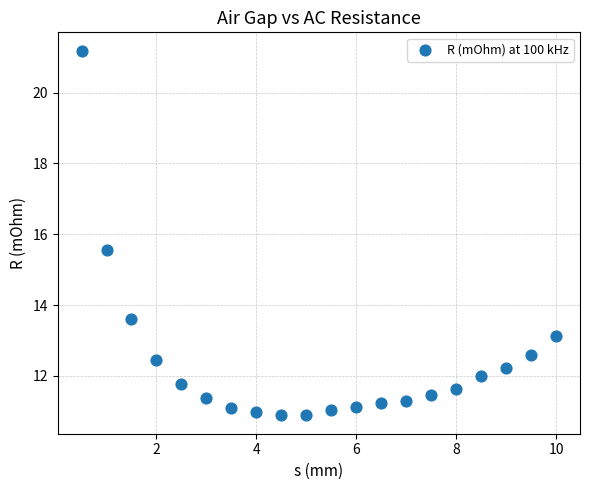

What is the range of Y values (max minus min)?

10.3